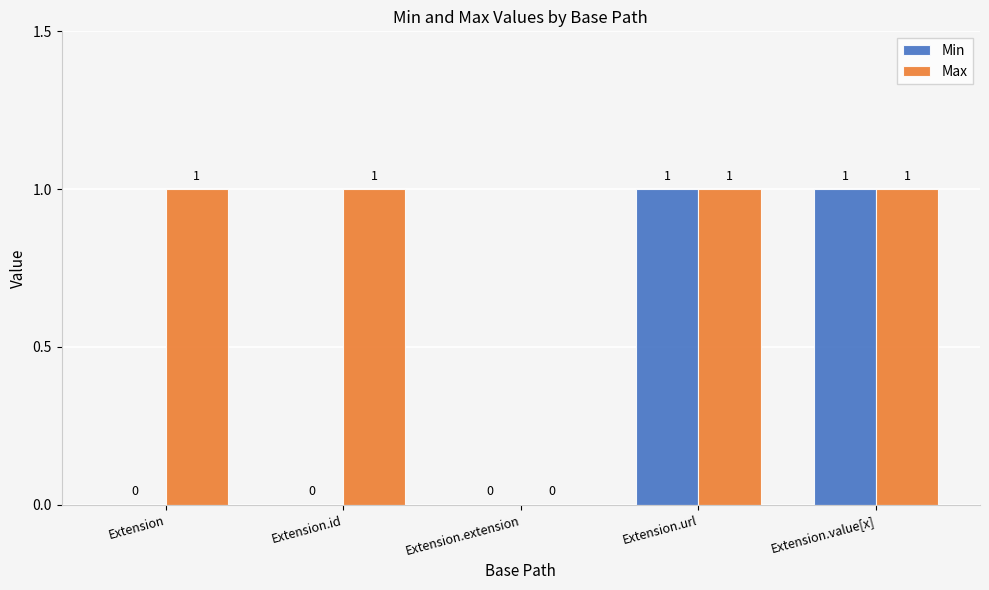

What is the sum of all Max values?

4